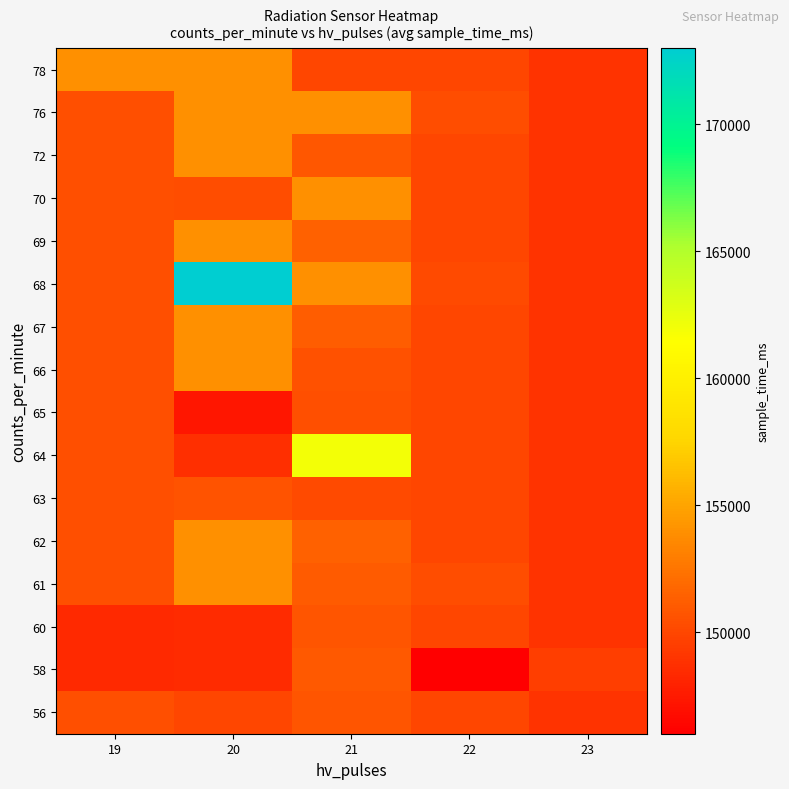

What is the smallest value displayed?

146000